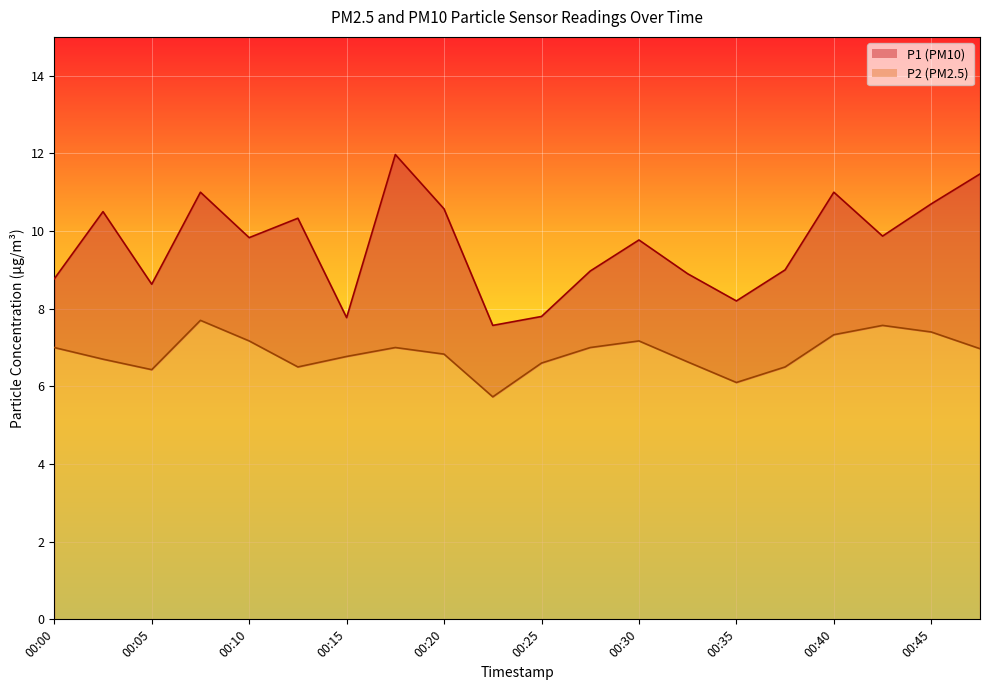

What is the minimum value for P2?

5.7